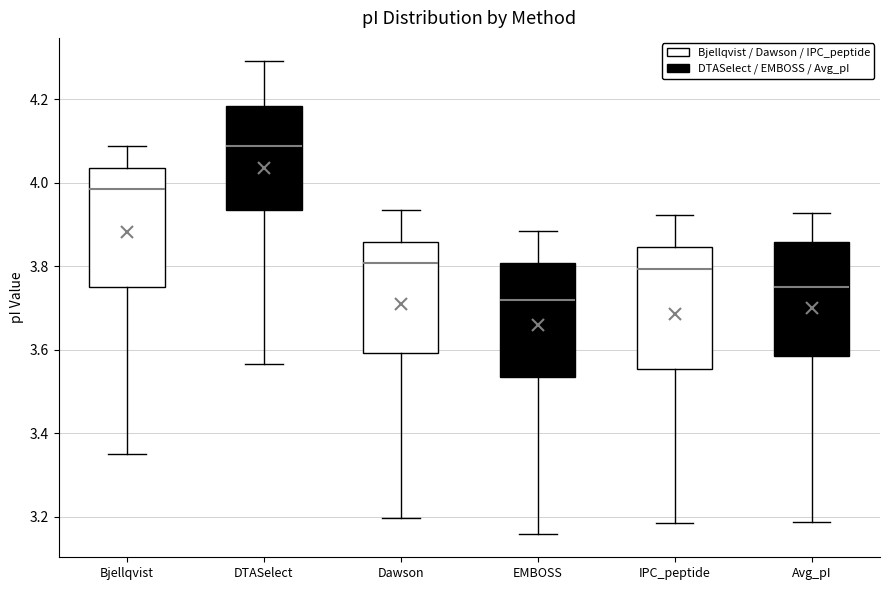

Where does the upper whisker of the box for Avg_pI end on the y-axis? The values are not printed on the chart, so give them approximately, as read against the axis.

3.92